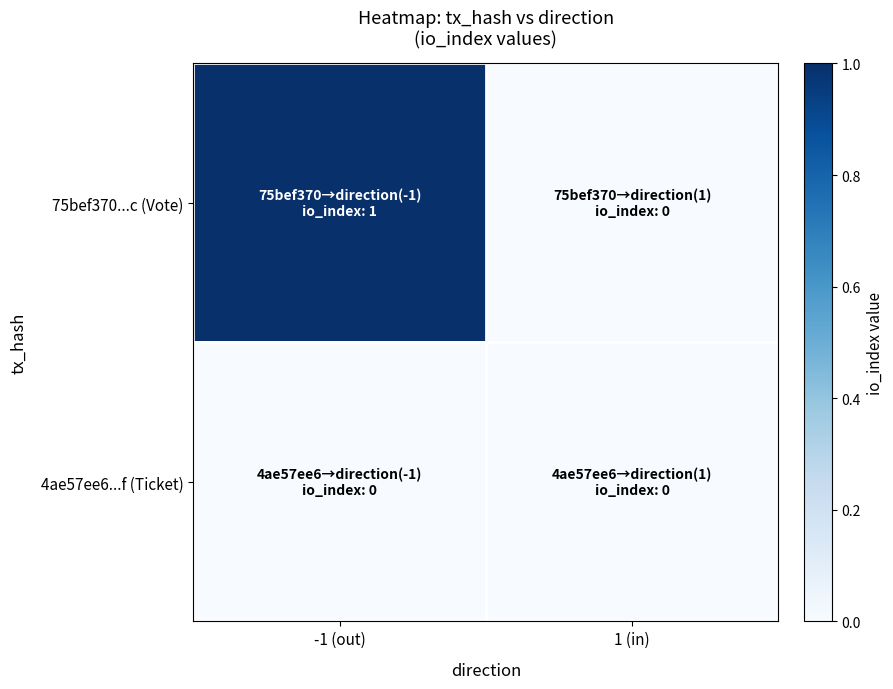

Reading right to left, transcribe all the data shown in this chart.

75bef370...c (Vote): 1 (in)=0	-1 (out)=1
4ae57ee6...f (Ticket): 1 (in)=0	-1 (out)=0